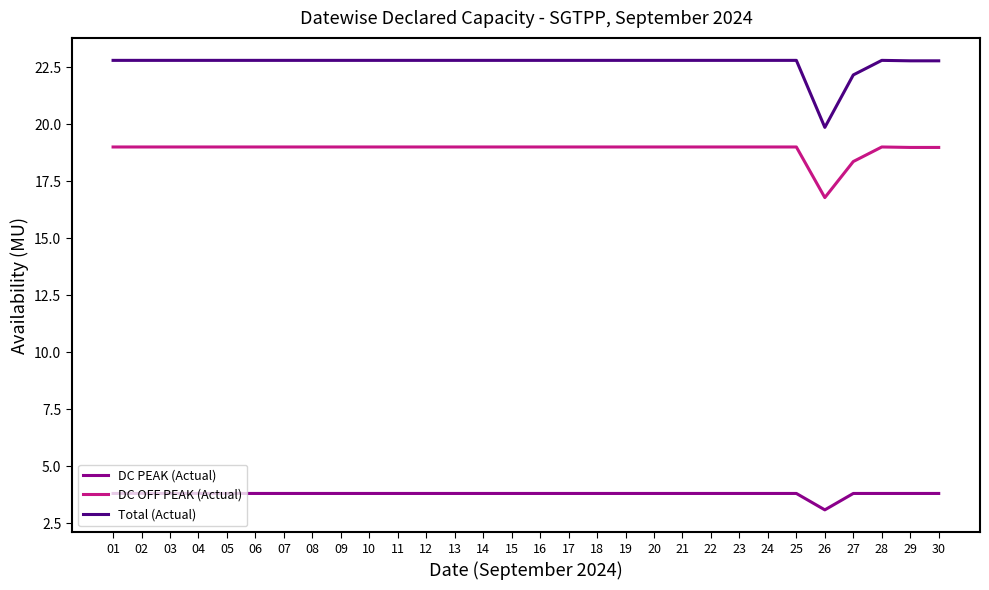

What is the total value across all series at 19?

45.6